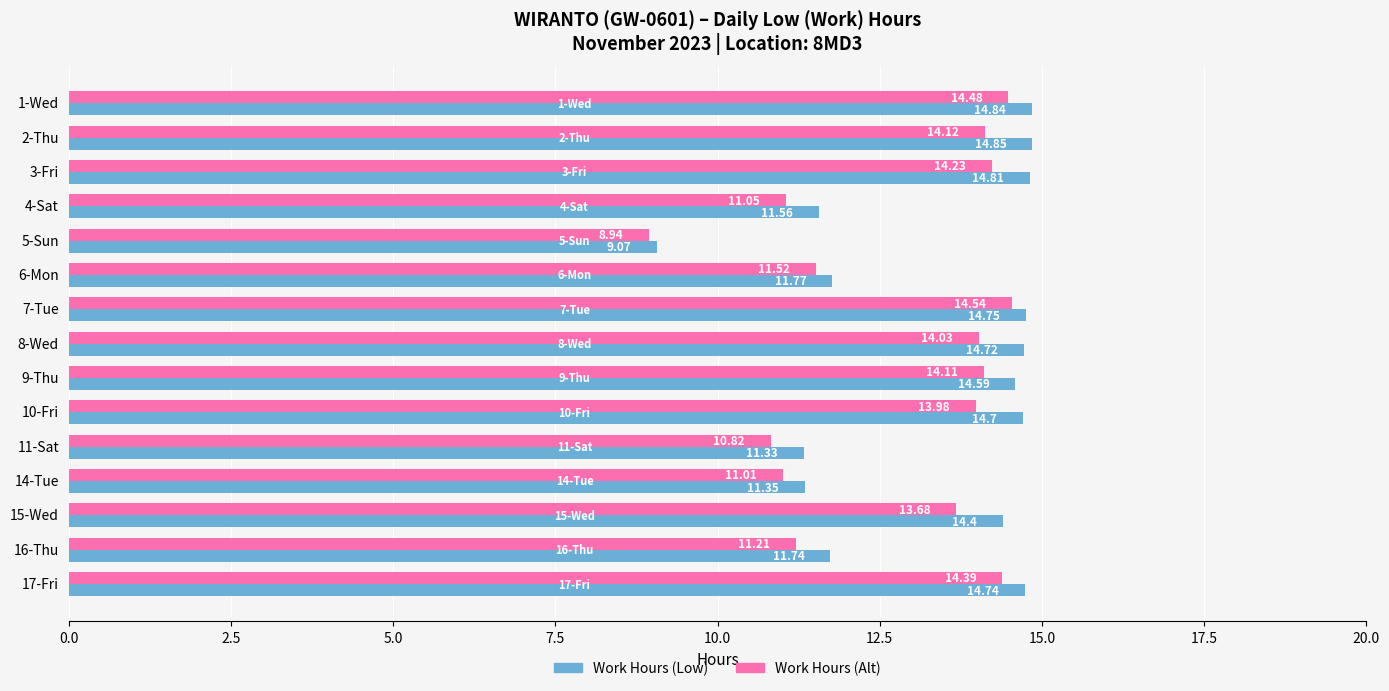

At which category is the sum across all series the highest?

1-Wed